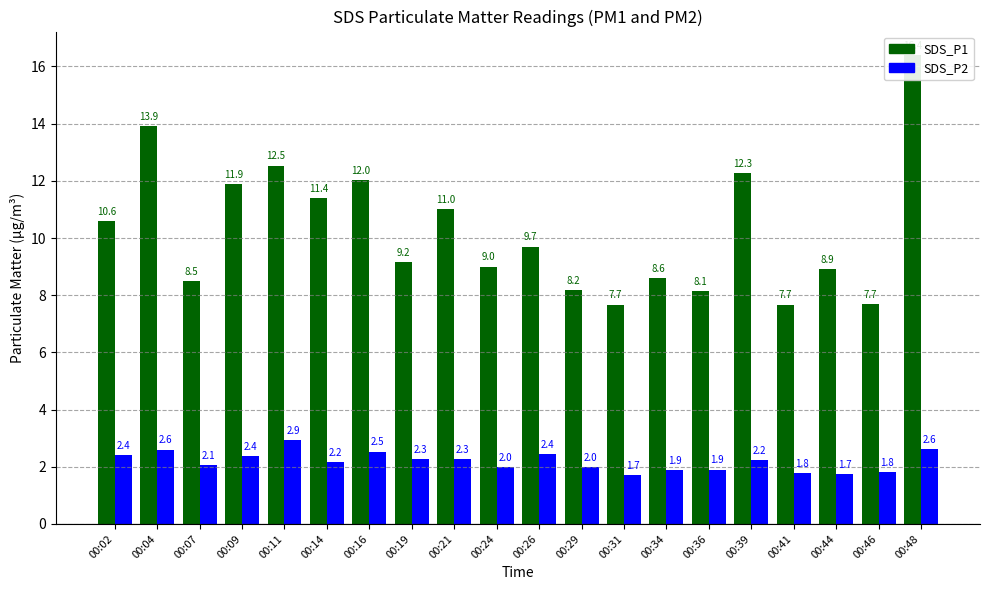

Reading left to right, transcribe all the data shown in this chart.

SDS_P1: 00:02=10.6	00:04=13.9	00:07=8.5	00:09=11.9	00:11=12.5	00:14=11.4	00:16=12.0	00:19=9.2	00:21=11.0	00:24=9.0	00:26=9.7	00:29=8.2	00:31=7.7	00:34=8.6	00:36=8.1	00:39=12.3	00:41=7.7	00:44=8.9	00:46=7.7	00:48=16.4
SDS_P2: 00:02=2.4	00:04=2.6	00:07=2.1	00:09=2.4	00:11=2.9	00:14=2.2	00:16=2.5	00:19=2.3	00:21=2.3	00:24=2.0	00:26=2.4	00:29=2.0	00:31=1.7	00:34=1.9	00:36=1.9	00:39=2.2	00:41=1.8	00:44=1.7	00:46=1.8	00:48=2.6